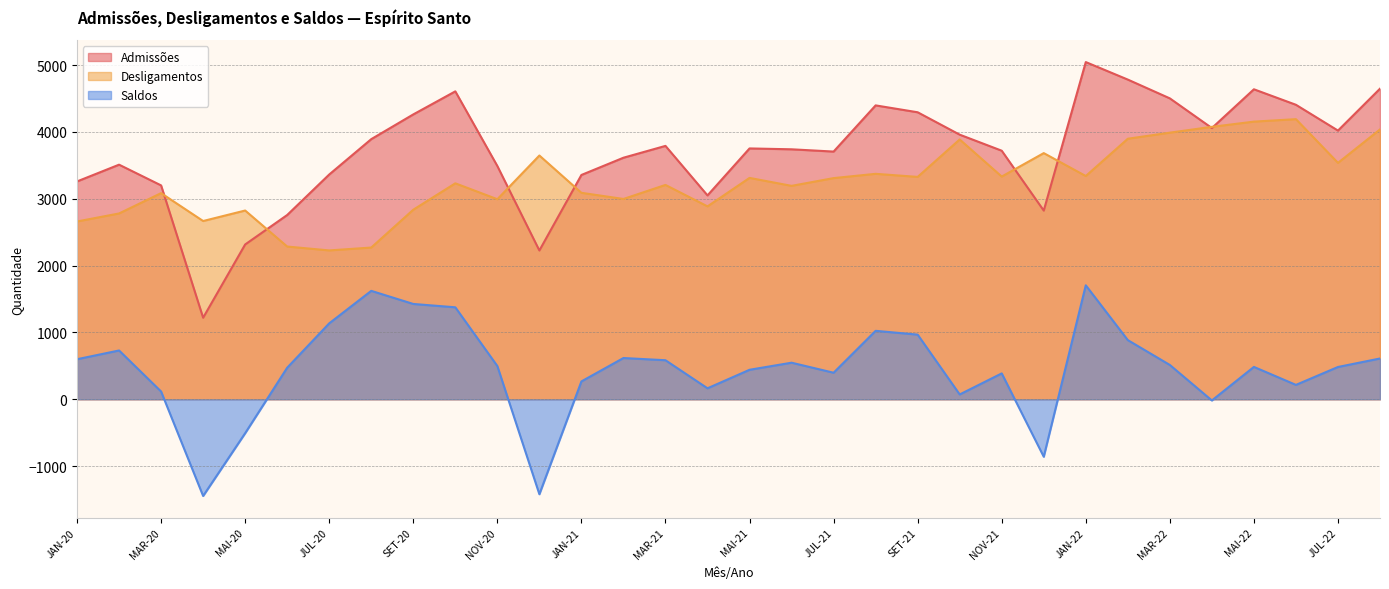

What is the maximum value shown in the chart?

5045